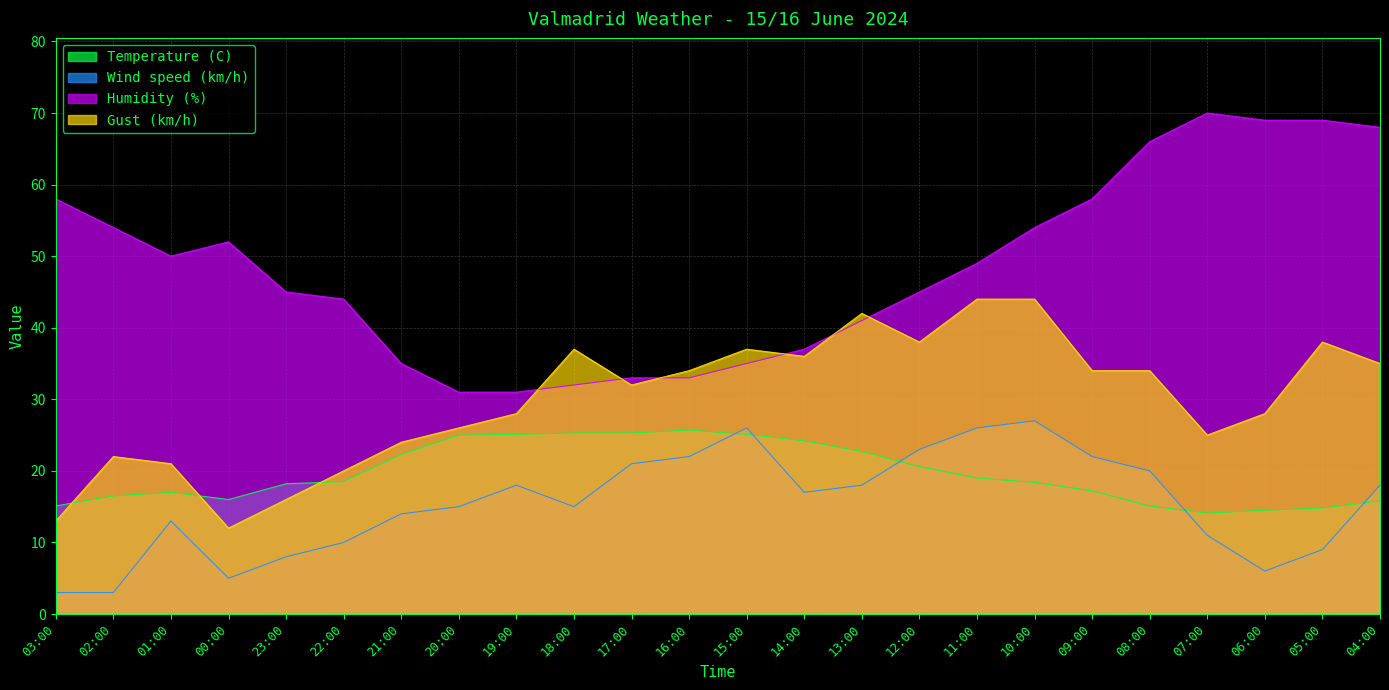

Which series has the widest spread of values?

Humidity (%)